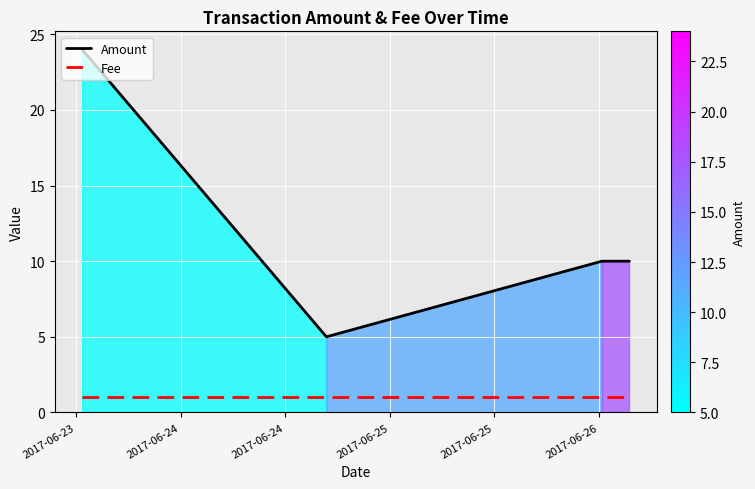

Reading left to right, list all the values displayed in this chart.

Amount: 24	5	10	10
Fee: 1	1	1	1